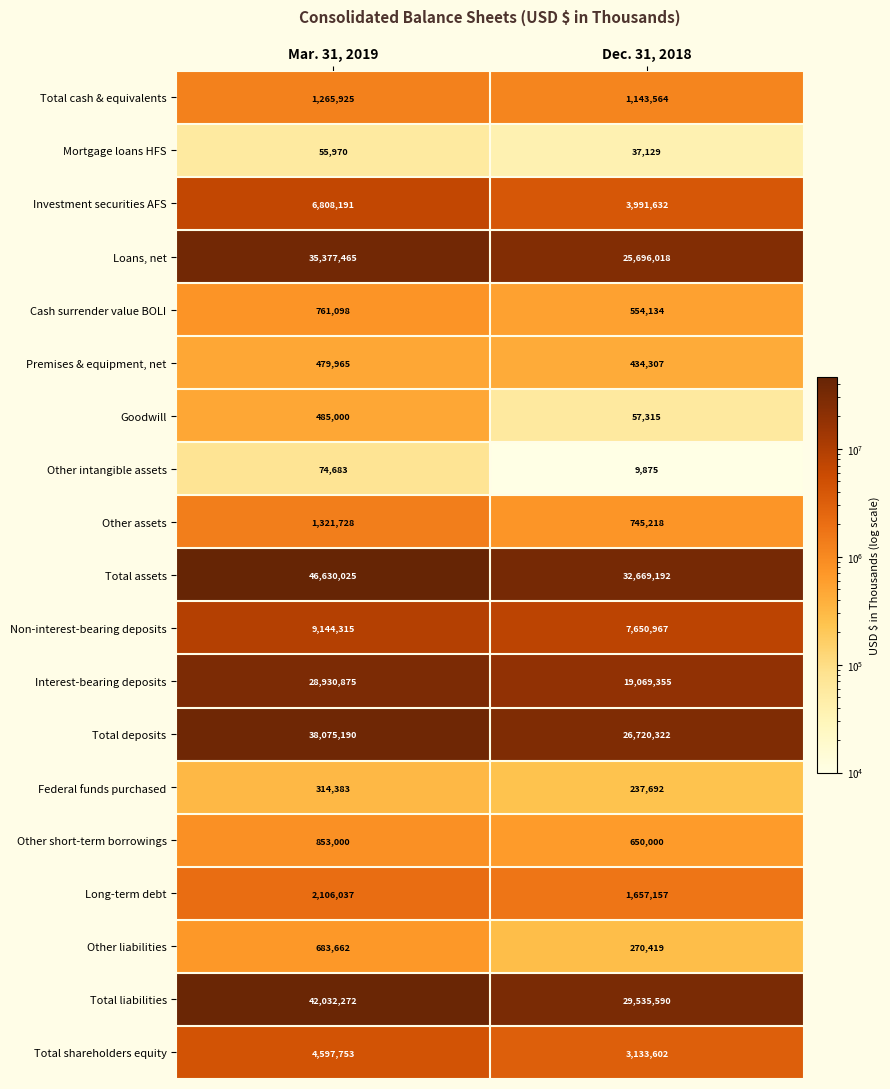

What is the total value across all series at Dec. 31, 2018?

154263488